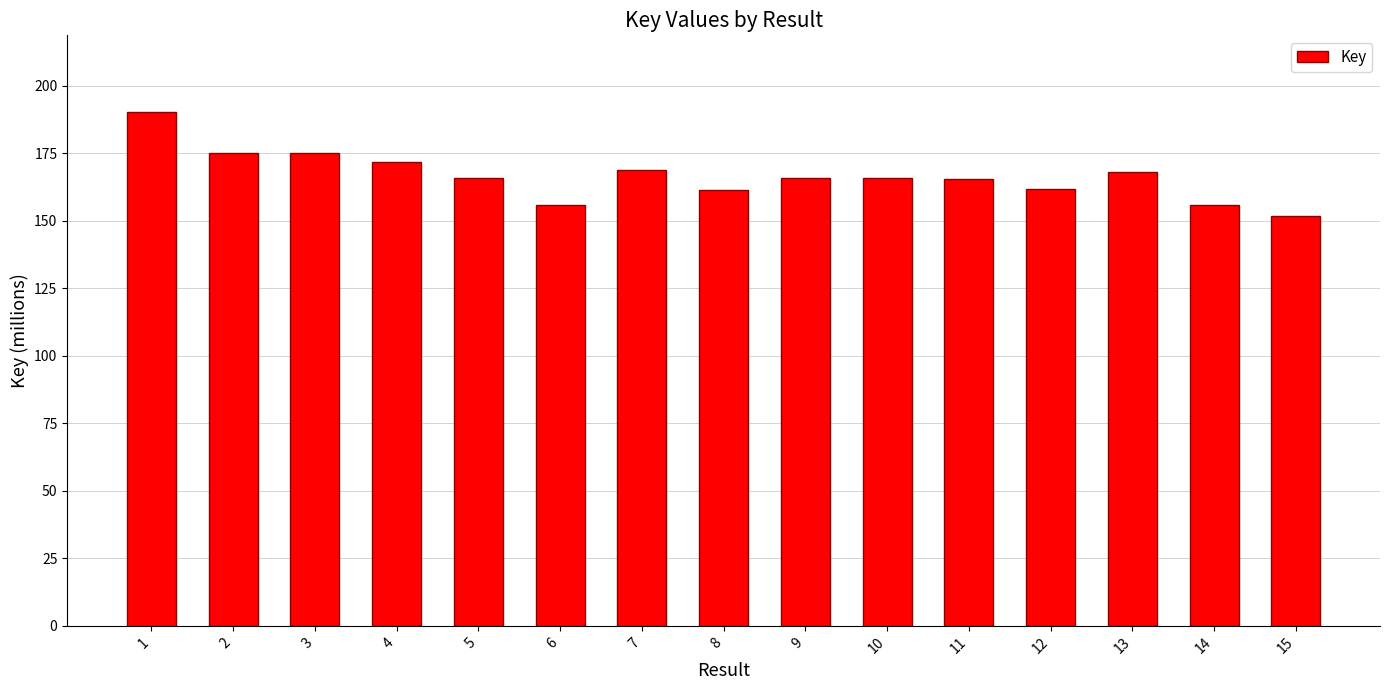

Does the chart contain any negative values?

No